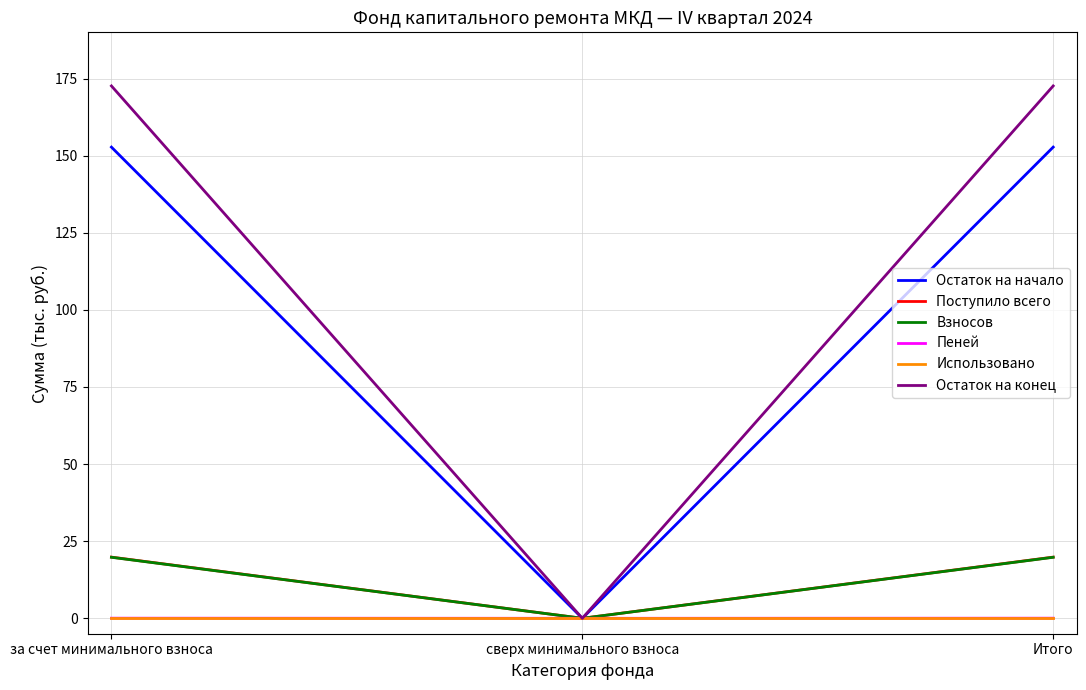

Is it true that Остаток на конец equals 0.0 at сверх минимального взноса?

True